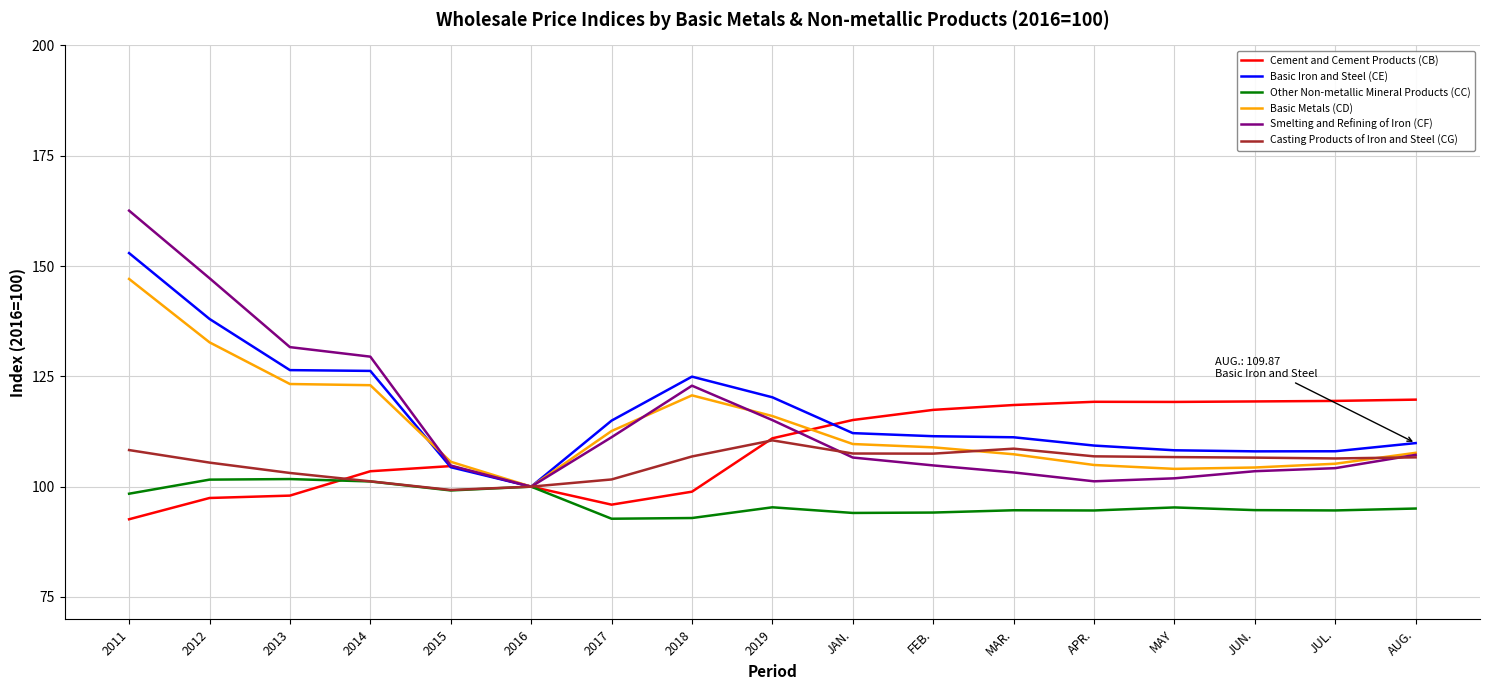

What is the maximum value shown in the chart?

162.6